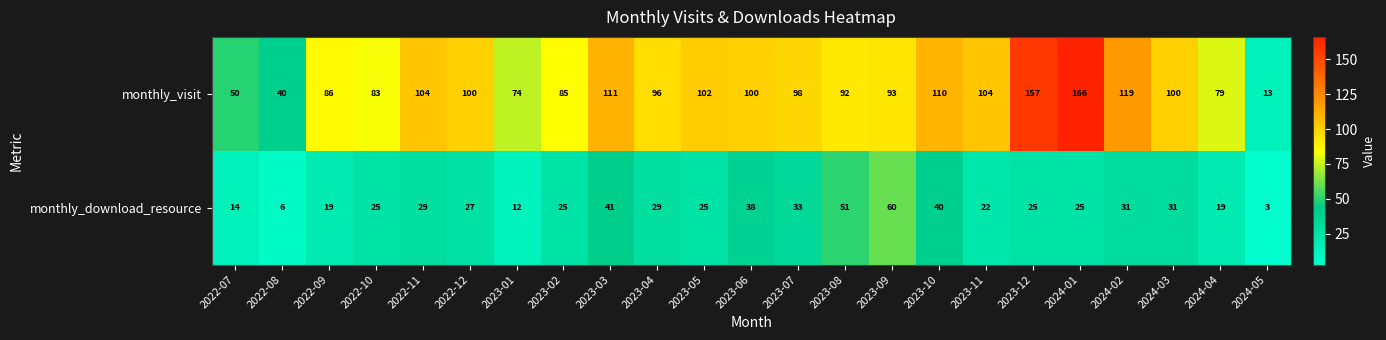

Which category has the lowest value across all series?

2024-05